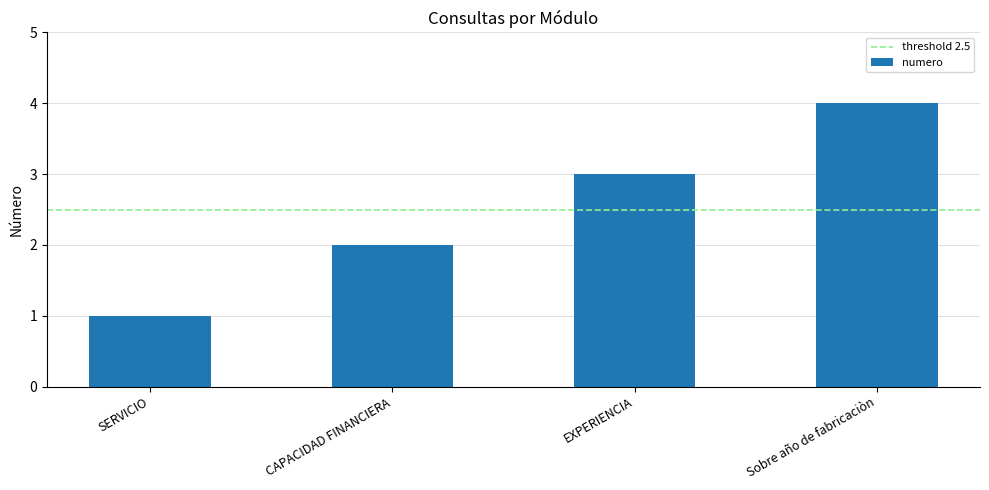

Reading left to right, what are all the values shown in this chart?

SERVICIO=1	CAPACIDAD FINANCIERA=2	EXPERIENCIA=3	Sobre año de fabricaciòn=4